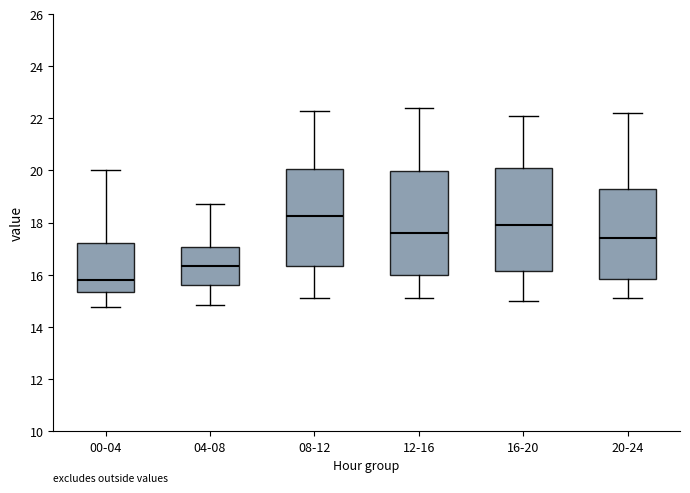

Where is the upper edge of the box for 04-08 on the y-axis? The values are not printed on the chart, so give them approximately, as read against the axis.

17.0